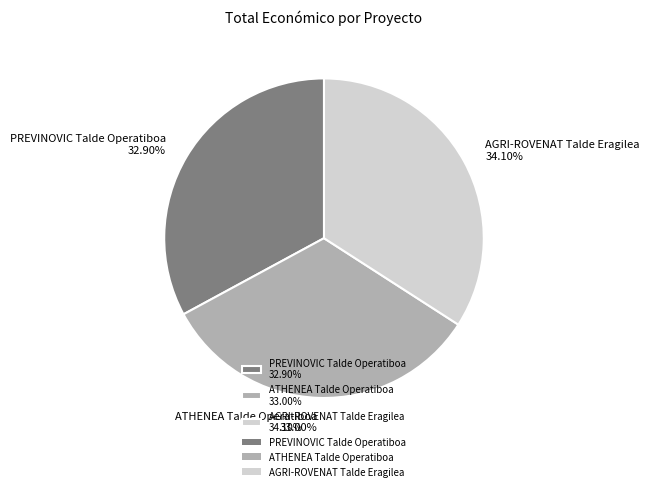

Approximately how many times larger is the value at AGRI-ROVENAT Talde Eragilea 34.10% compared to PREVINOVIC Talde Operatiboa 32.90%?

1.0